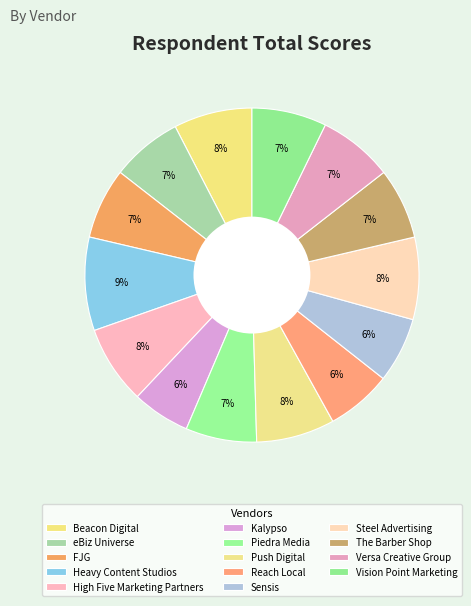

To the nearest percent, what portion does Heavy Content Studios represent?

9%